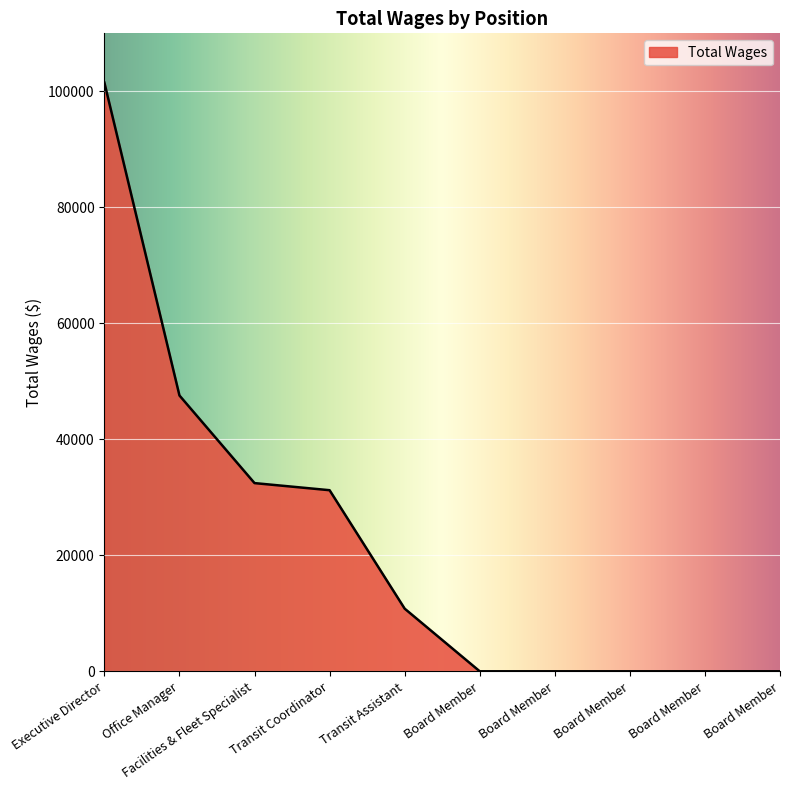

How many lines are shown in the chart?

1